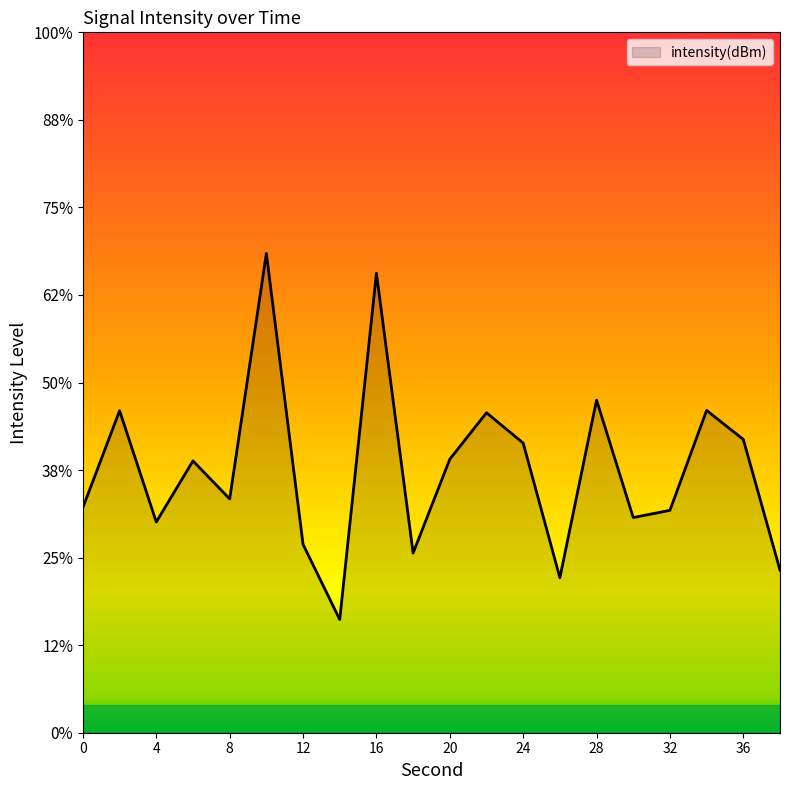

How many lines are shown in the chart?

1